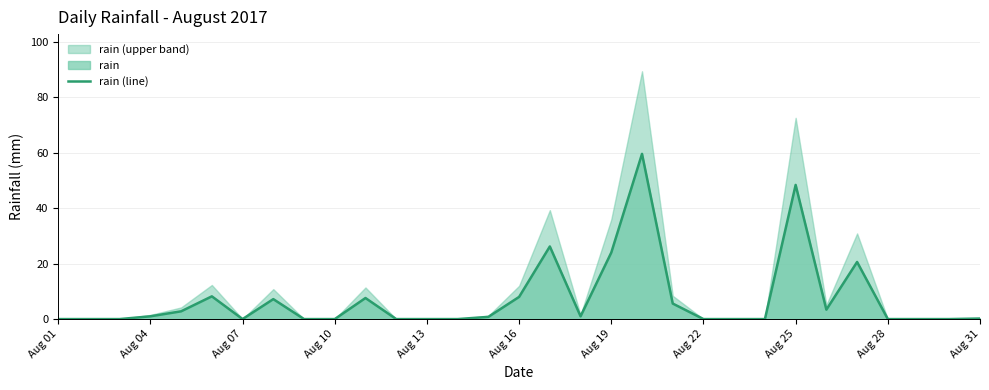

What is the highest value of the rain (line) series?

59.6